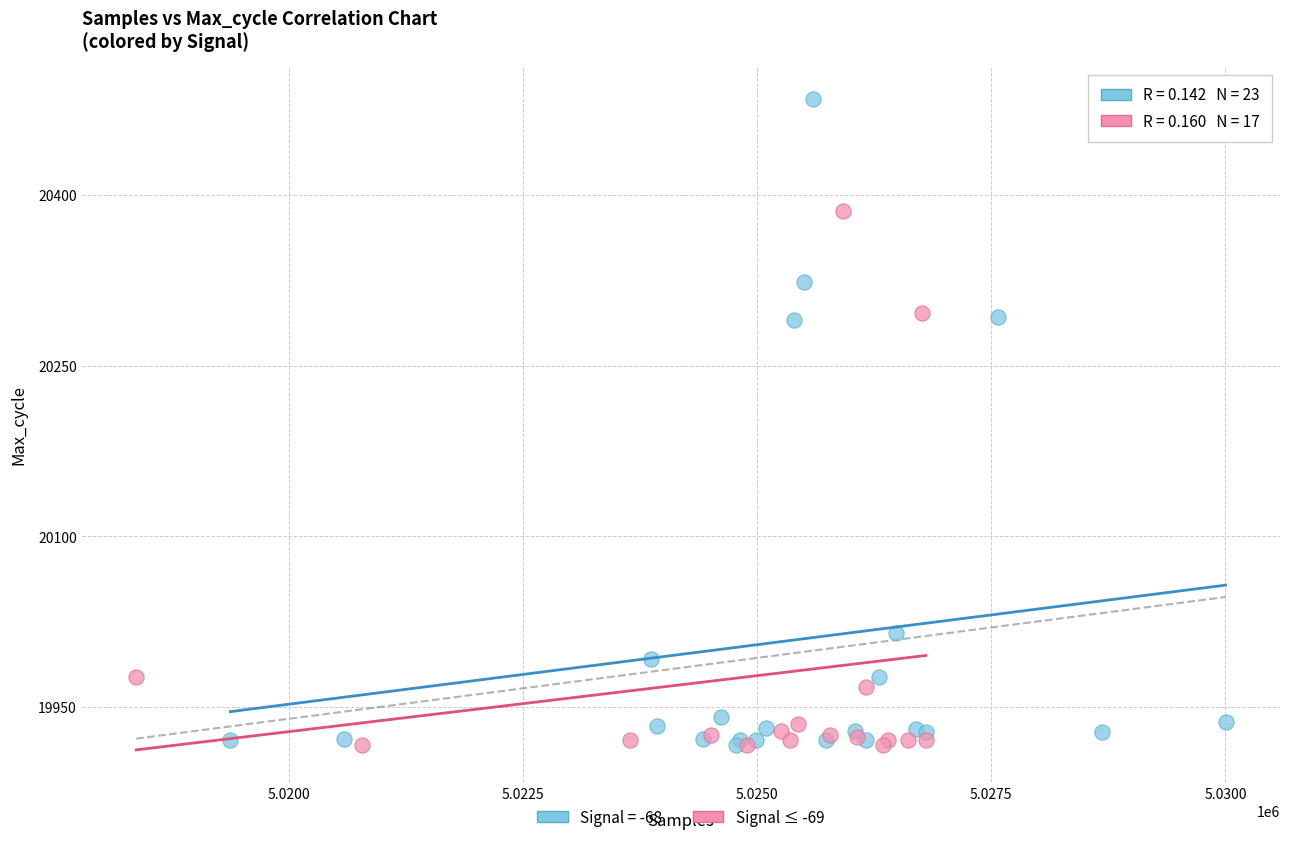

Which series has the largest Y range (max minus min)?

Signal = -68